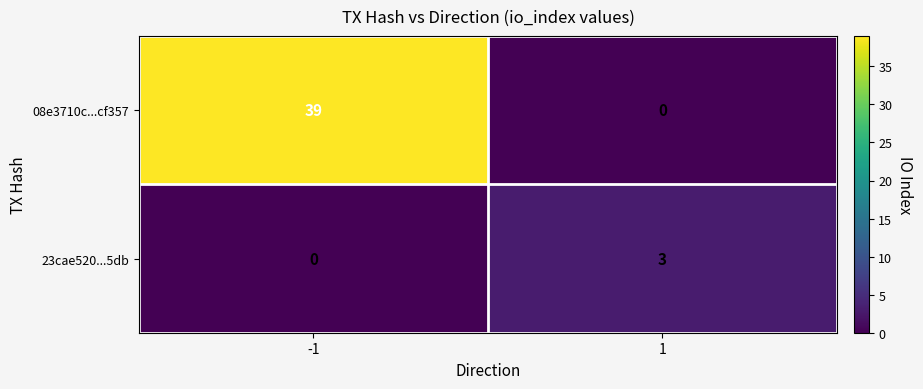

How many positive values does the 23cae520...5db series have?

1